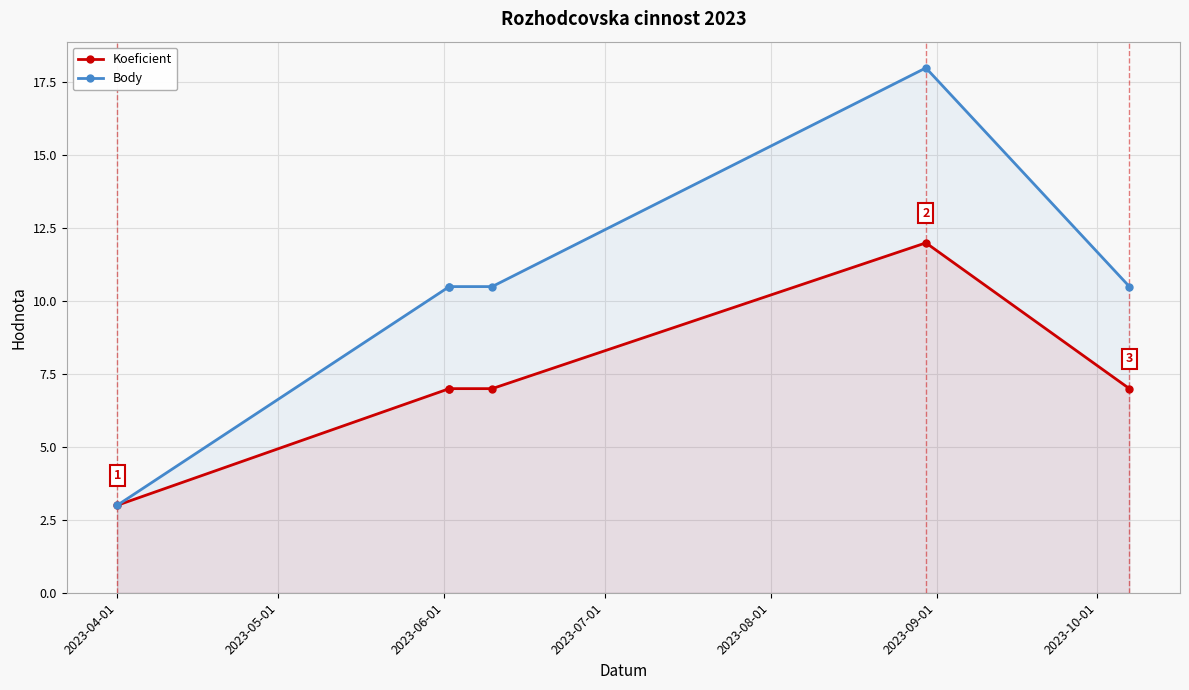

True or false: Koeficient and Body intersect in this chart.

False